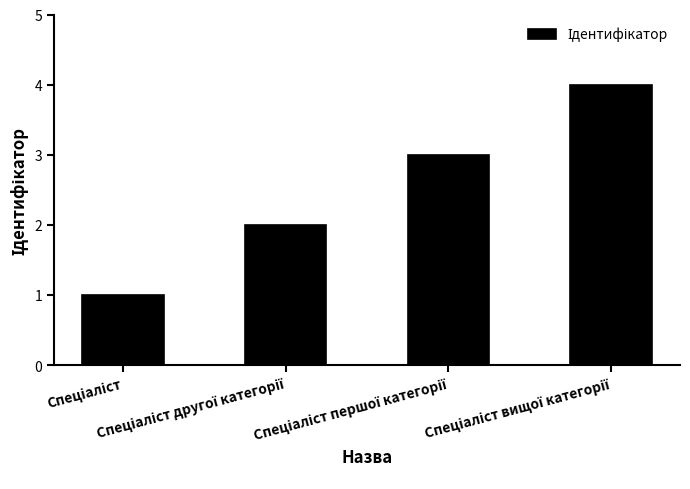

What is the sum of all values?

10